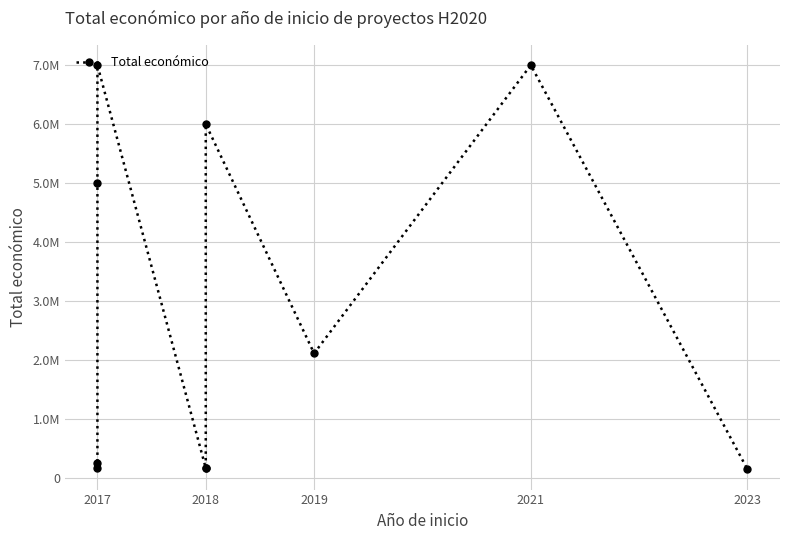

True or false: there are more than 0 points higher than both neighbors.

True